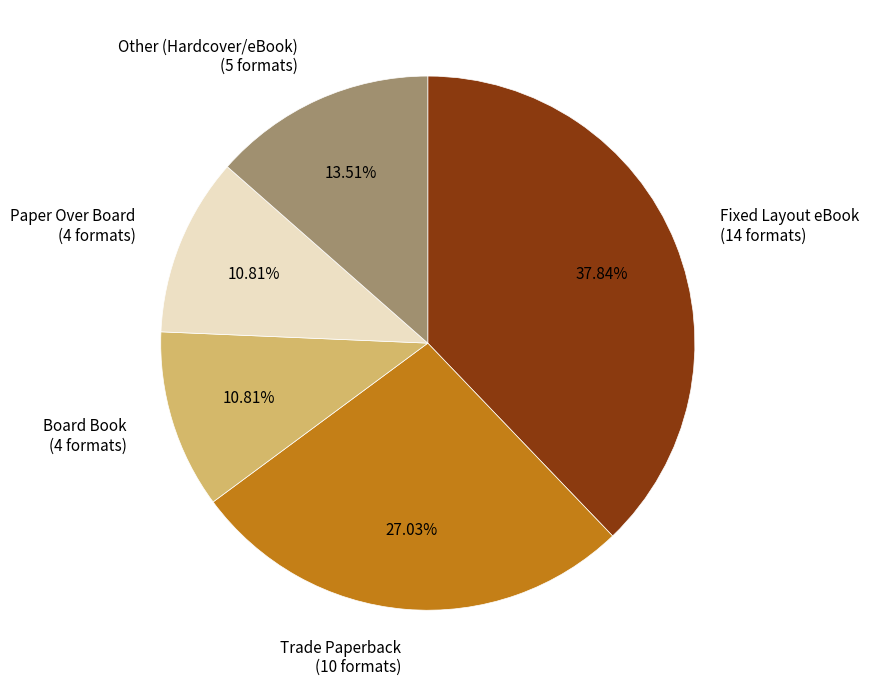

Does any single category account for the majority?

No